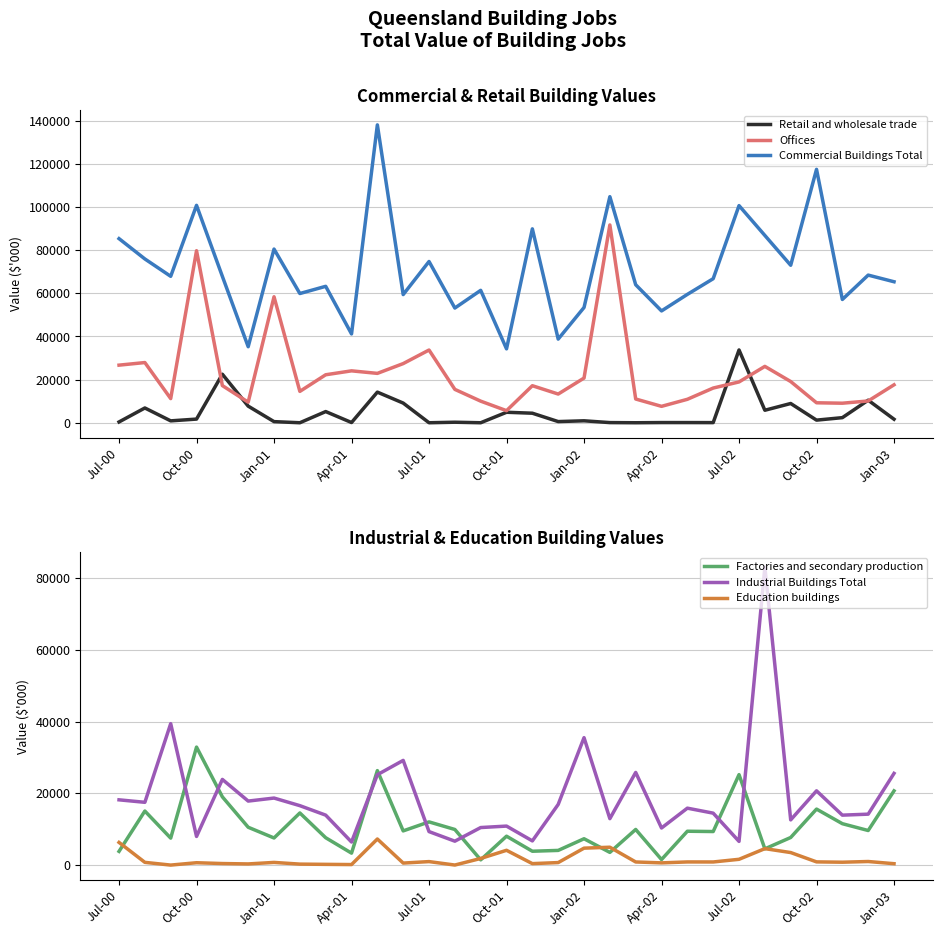

Between 23 and 26, which series saw the biggest shift?

Retail and wholesale trade